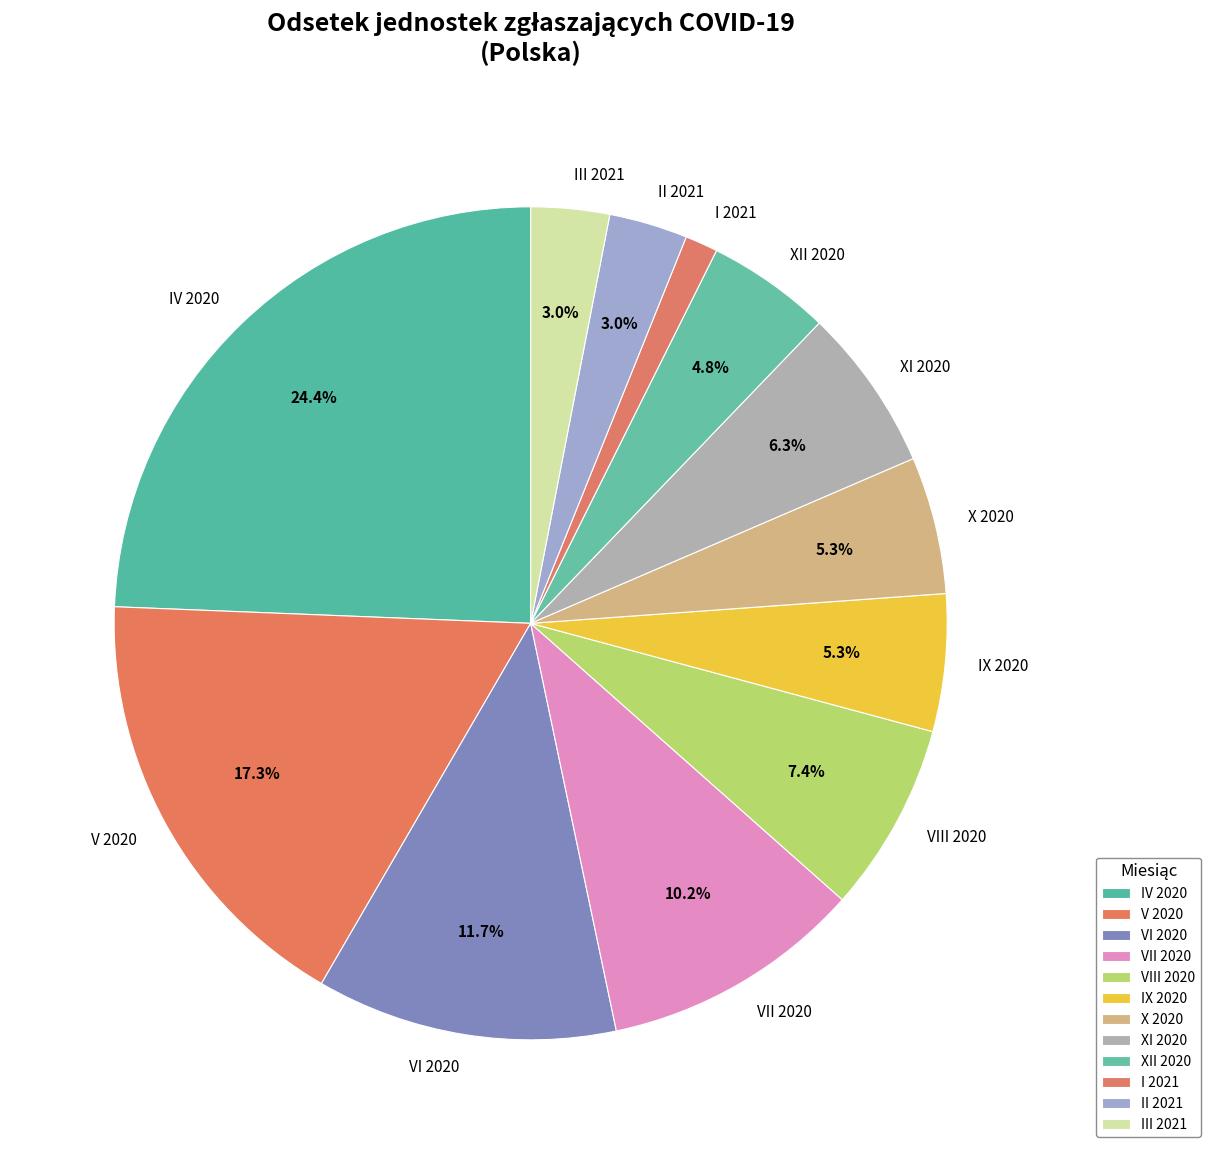

Which has a higher value, IV 2020 or IX 2020?

IV 2020